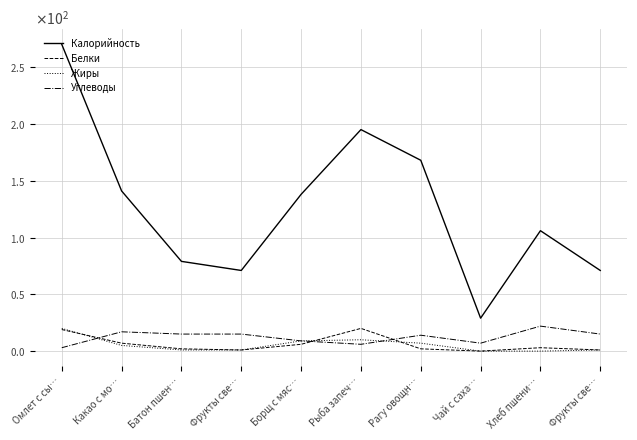

Is this an area chart (filled region under the line)?

No